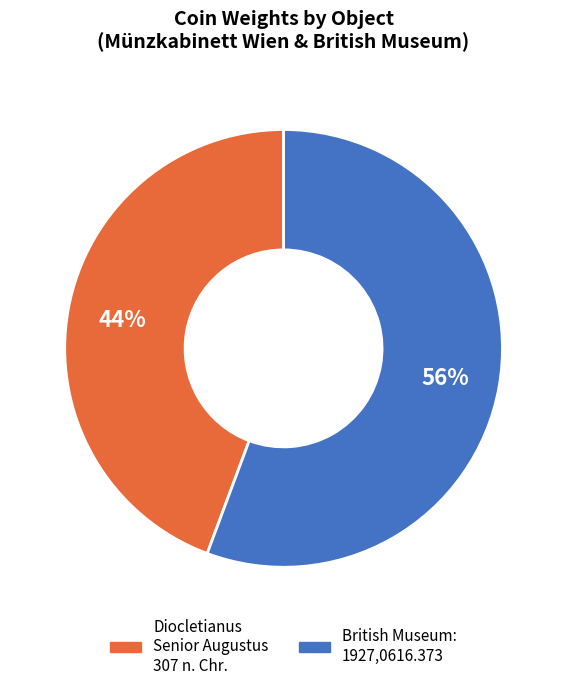

To the nearest percent, what is the average slice percentage?

50%